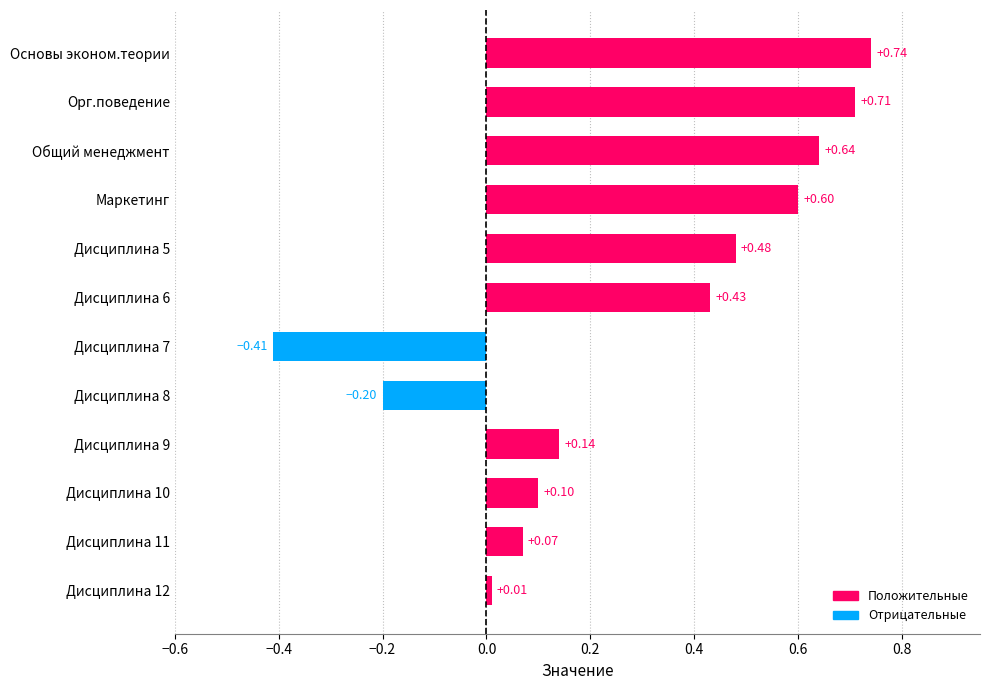

Which label corresponds to the largest value in the chart?

Основы эконом.теории